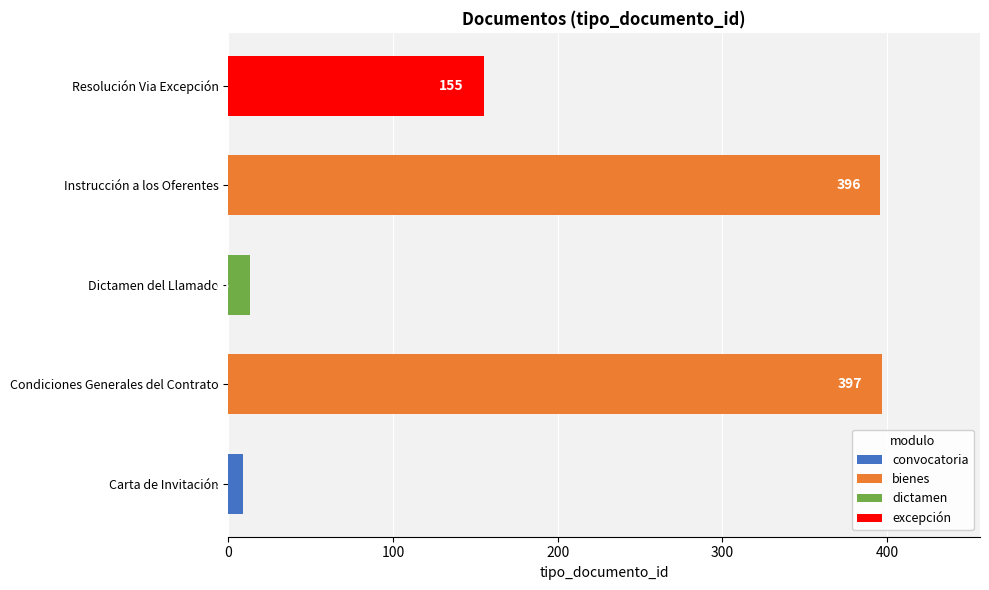

True or false: the data shows 13 at Dictamen del Llamado.

True